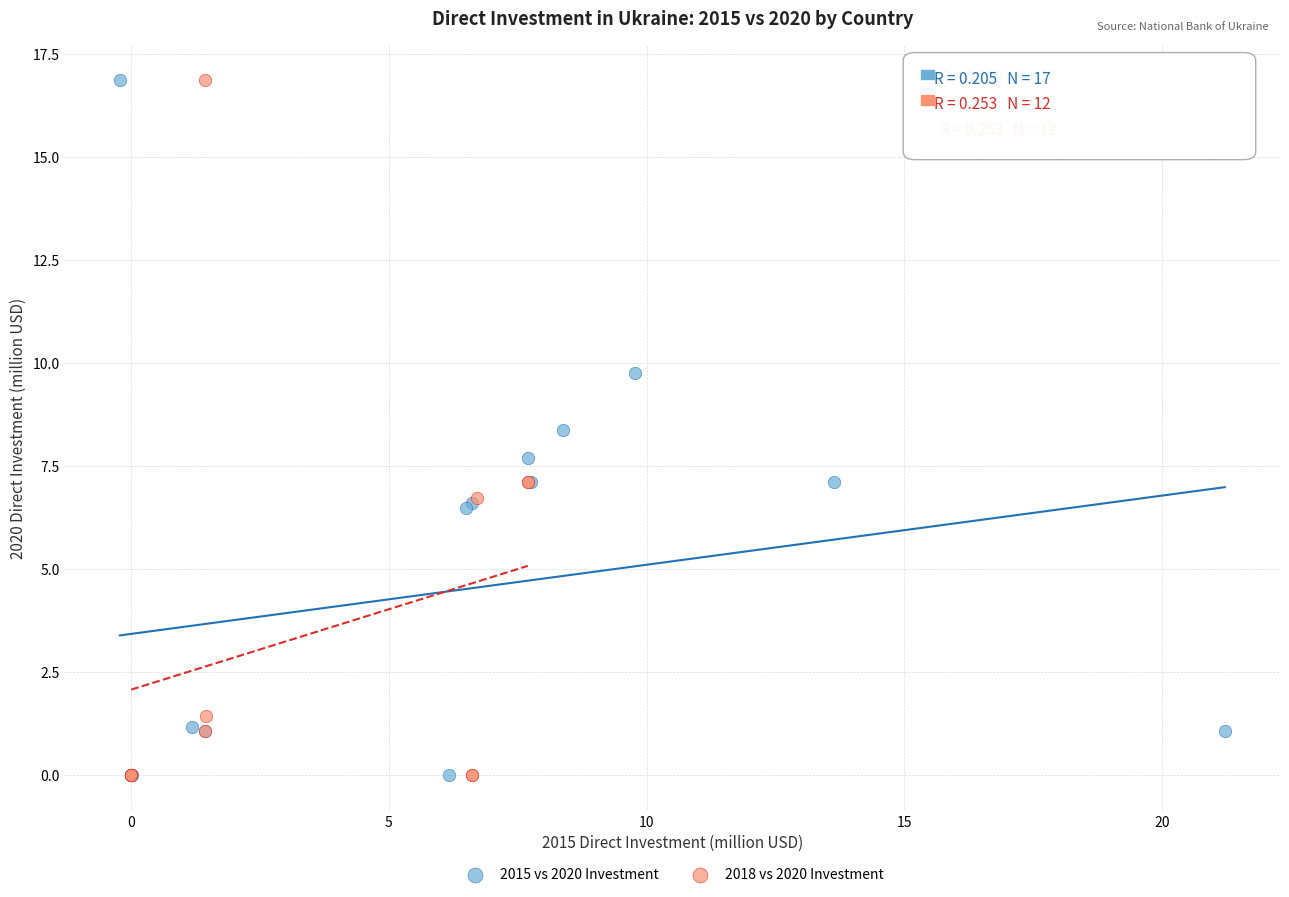

What are all the series names shown in the legend?

2015 vs 2020 Investment, 2018 vs 2020 Investment